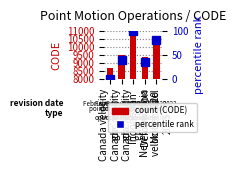

What position from the left is Canada velocity
grid v7?

2